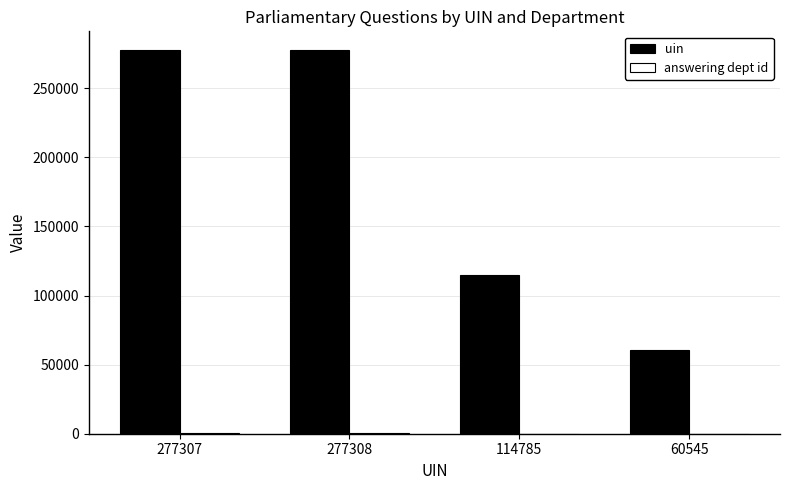

How many groups of bars are there?

4